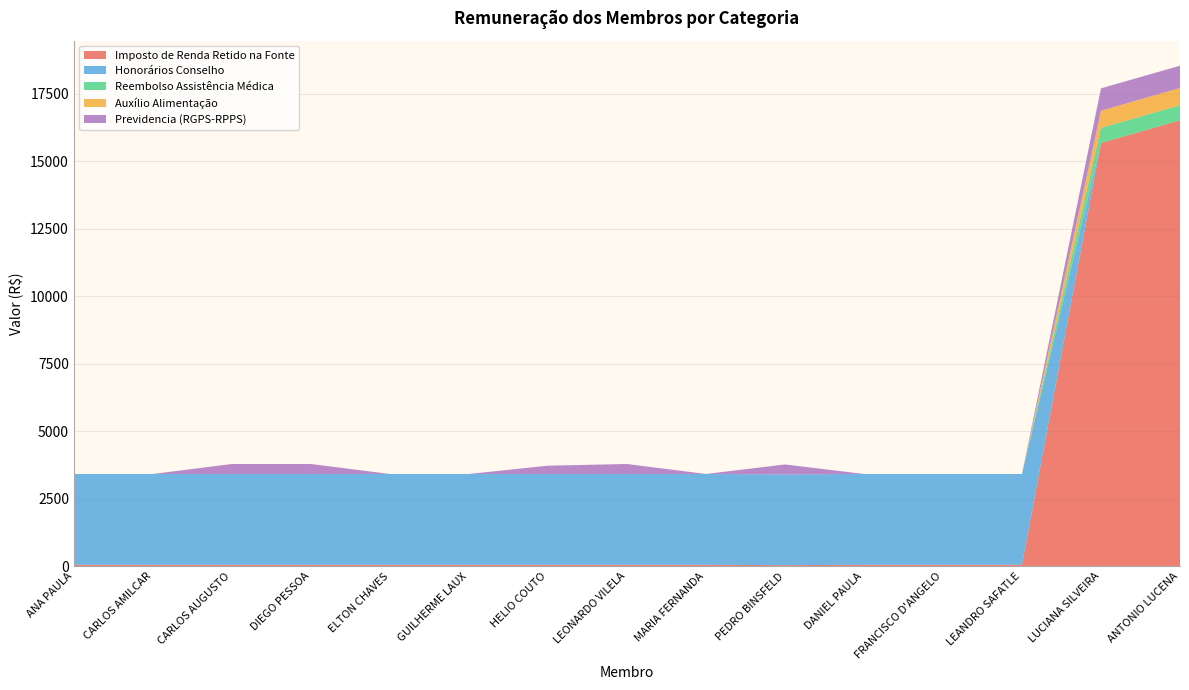

Reading left to right, transcribe all the data shown in this chart.

Imposto de Renda Retido na Fonte: 54.6	54.6	54.6	54.6	54.6	54.6	54.6	54.6	54.6	37.5	54.6	54.6	54.6	15673.2	16512.5
Honorários Conselho: 3361.3	3361.3	3361.3	3361.3	3361.3	3361.3	3361.3	3361.3	3361.3	3361.3	3361.3	3361.3	3361.3	0.0	0.0
Reembolso Assistência Médica: 0.0	0.0	0.0	0.0	0.0	0.0	0.0	0.0	0.0	0.0	0.0	0.0	0.0	557.2	557.2
Auxílio Alimentação: 0.0	0.0	0.0	0.0	0.0	0.0	0.0	0.0	0.0	0.0	0.0	0.0	0.0	638.5	638.5
Previdencia (RGPS-RPPS): 0.0	0.0	369.7	369.7	0.0	0.0	306.4	369.7	0.0	369.7	0.0	0.0	0.0	825.8	825.8